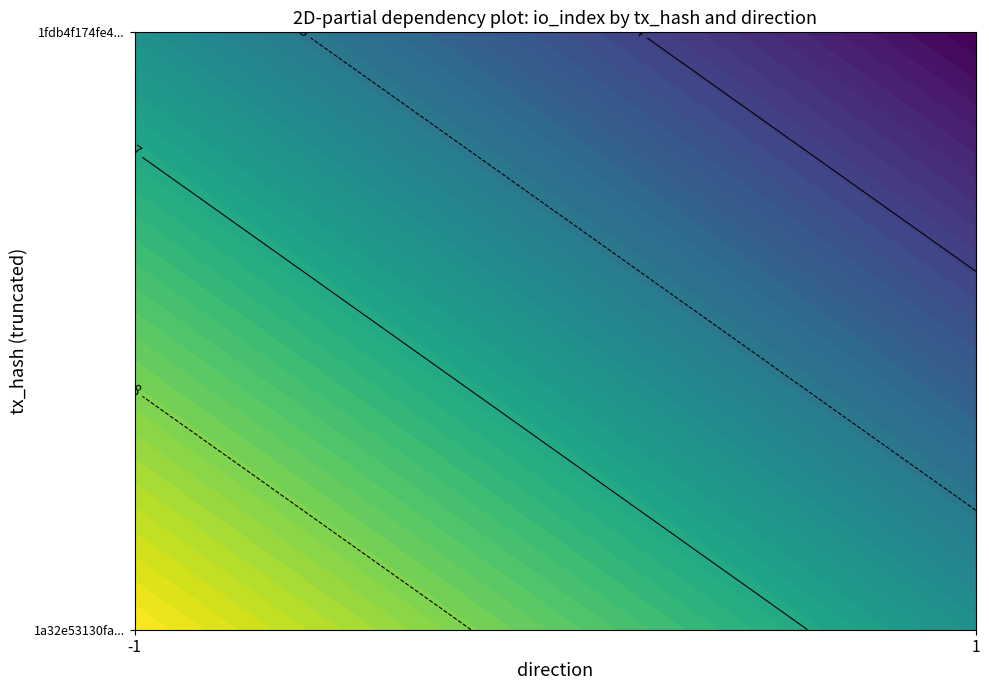

List the series in order of their overall mean, lowest first.

1fdb4f174fe4109d782768f39029614d29cc953, 1a32e53130fa520f3ca9db9aab25fed98b11ca0